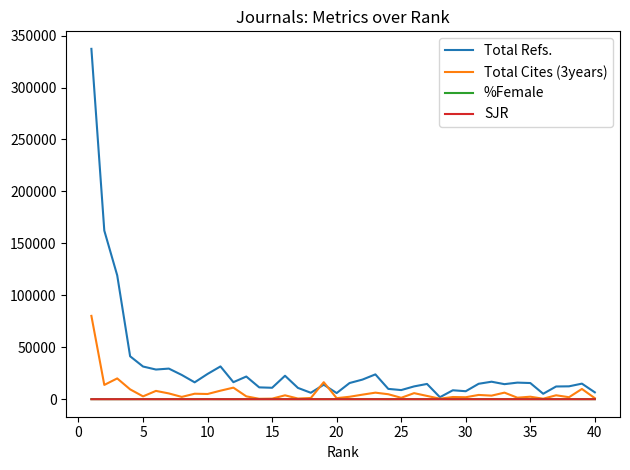

What is the greatest value displayed?

337228.0